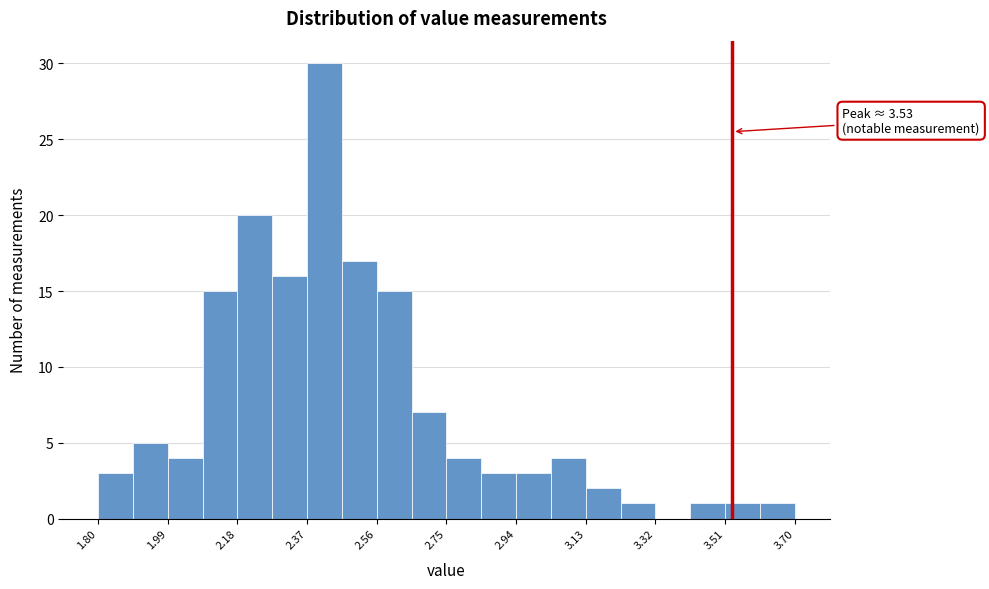

Which range on the x-axis has the tallest bar?

2.370 to 2.465